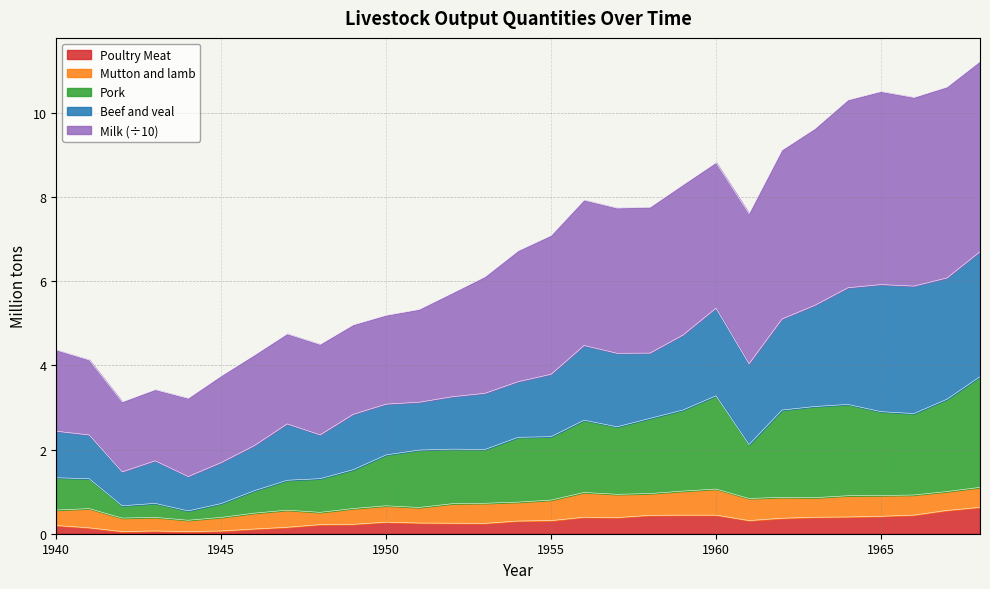

At which category does Milk (scaled) reach its first local valley?

1942